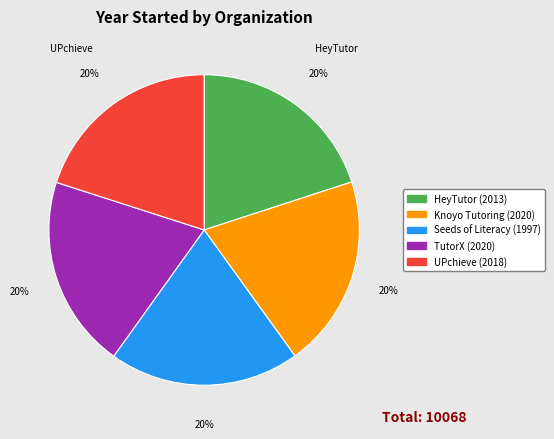

Does any single category account for the majority?

No